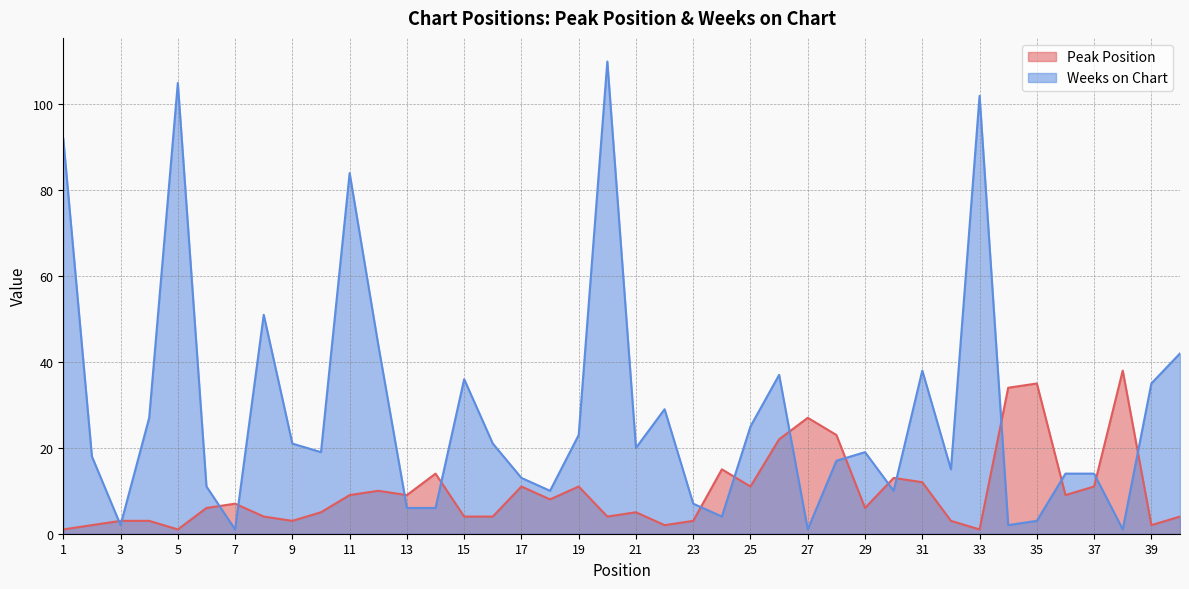

Is it true that Peak Position equals 9 at 11?

True